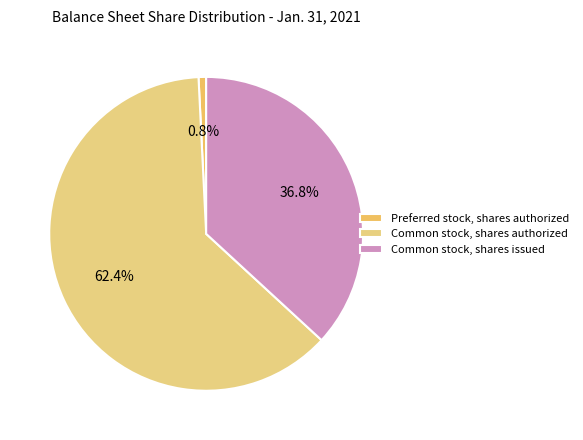

To the nearest percent, what is the difference between the largest and smallest slice percentages?

62%